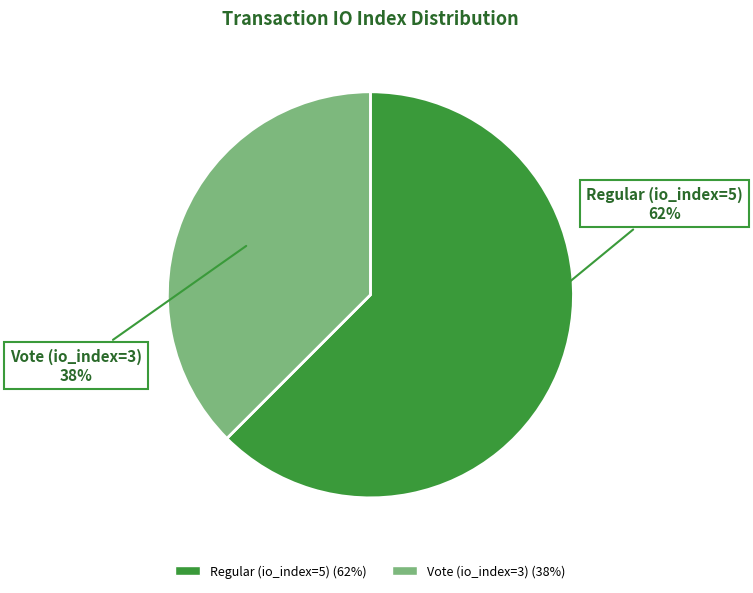

How many segments does this pie chart have?

2